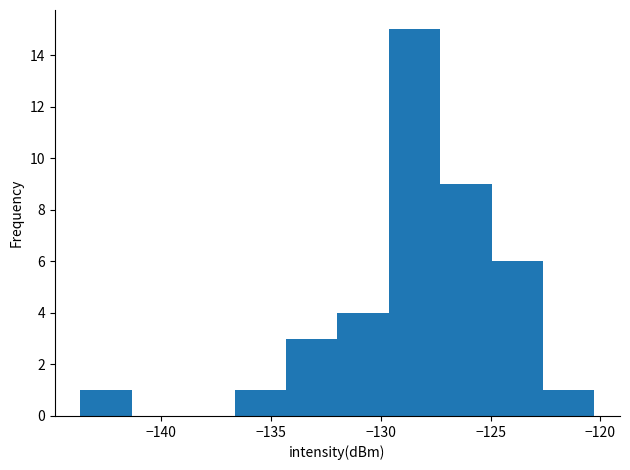

Reading left to right, list every bar in this chart as the range it spans on the x-axis followed by its height. Neither the bar edges nor the heights are printed on the chart, so give them approximately, as read against the axes.

-143.5 to -141.5: 1
-141.5 to -139.0: 0
-139.0 to -136.5: 0
-136.5 to -134.5: 1
-134.5 to -132.0: 3
-132.0 to -129.5: 4
-129.5 to -127.5: 15
-127.5 to -125.0: 9
-125.0 to -122.5: 6
-122.5 to -120.5: 1